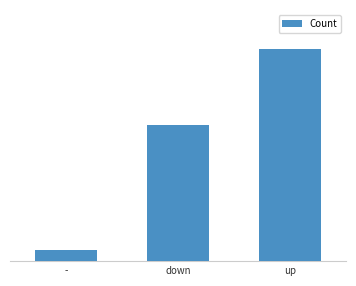

What is the approximate value at down, to the nearest 10?

40